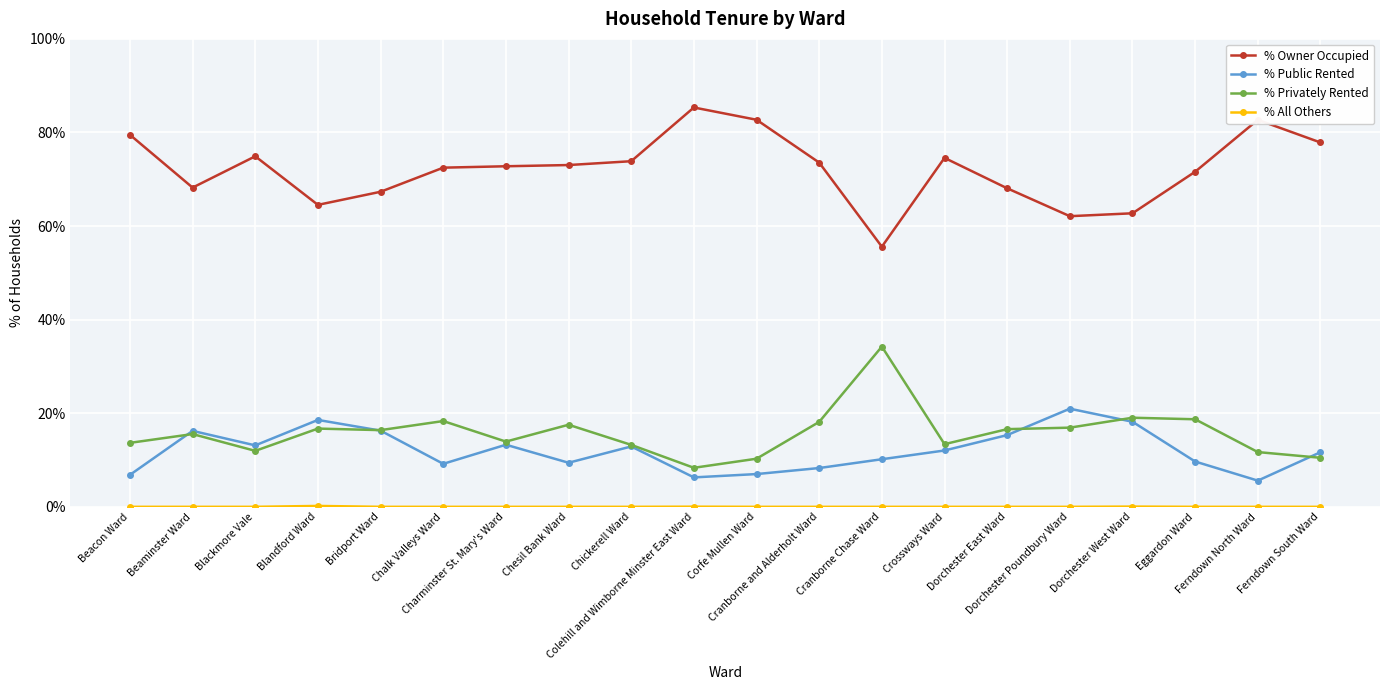

What is the maximum value shown in the chart?

85.3